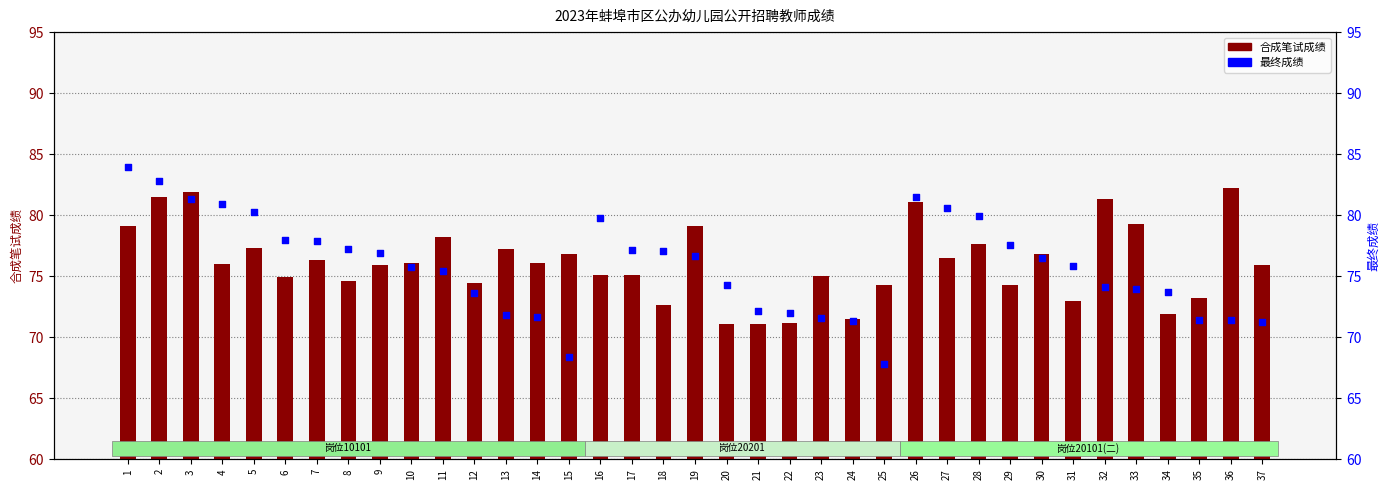

Which series has the widest spread of Y values?

最终成绩